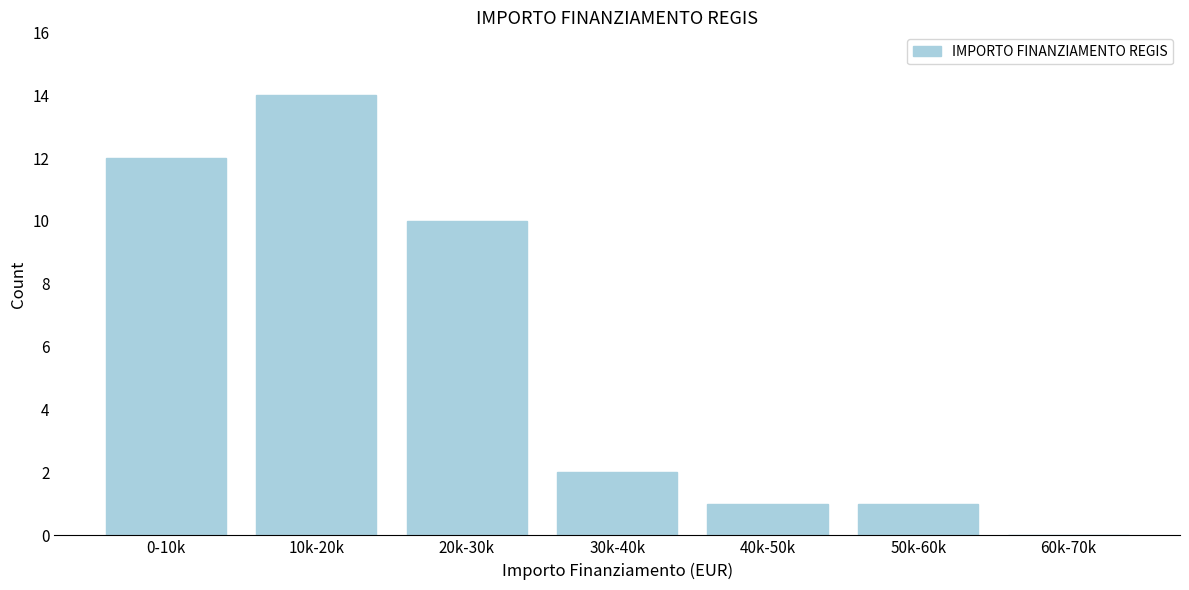

Reading left to right, transcribe all the data shown in this chart.

0-10k=12	10k-20k=14	20k-30k=10	30k-40k=2	40k-50k=1	50k-60k=1	60k-70k=0